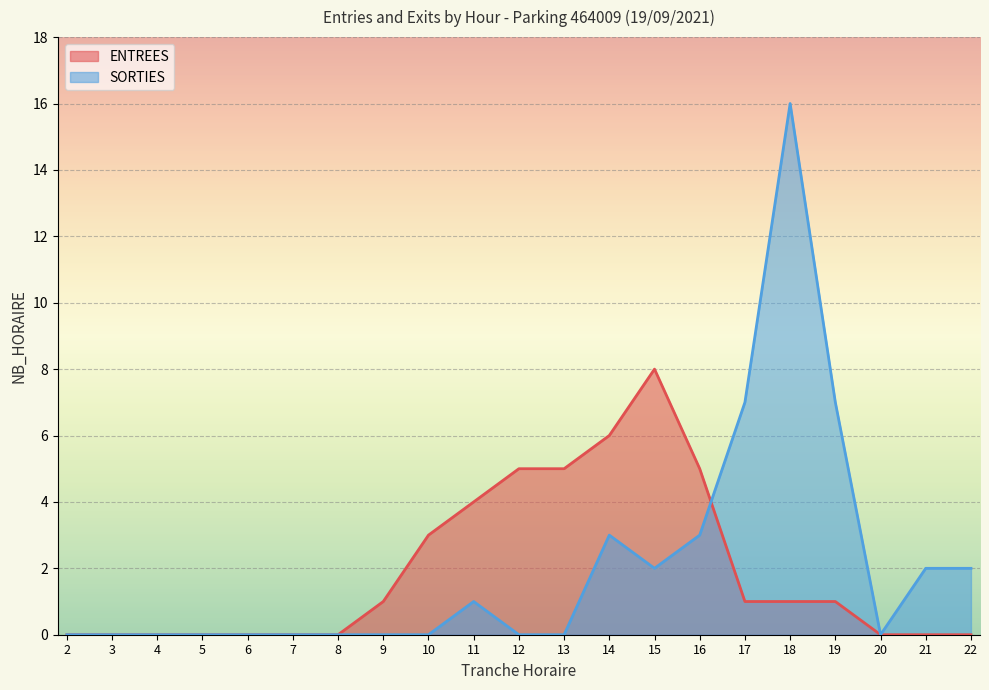

What is the difference between the second highest and second lowest values in the SORTIES series?

7